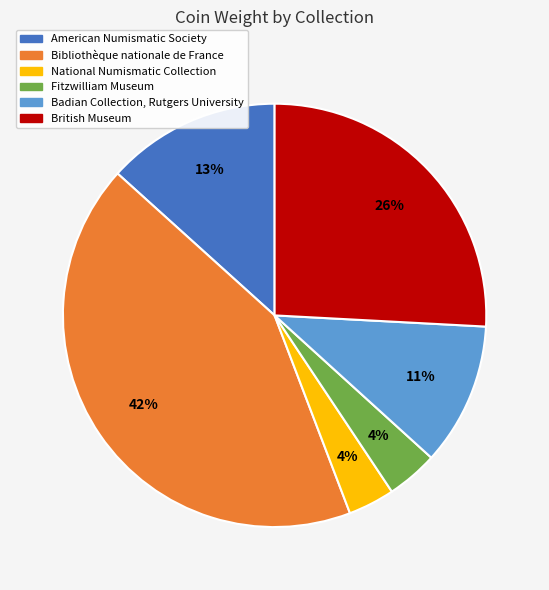

To the nearest percent, what is the average slice percentage?

17%